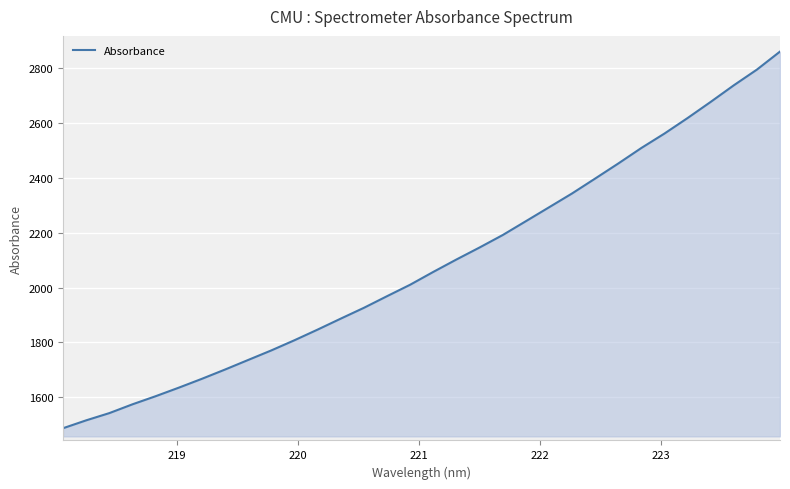

What is the maximum value shown in the chart?

2860.8